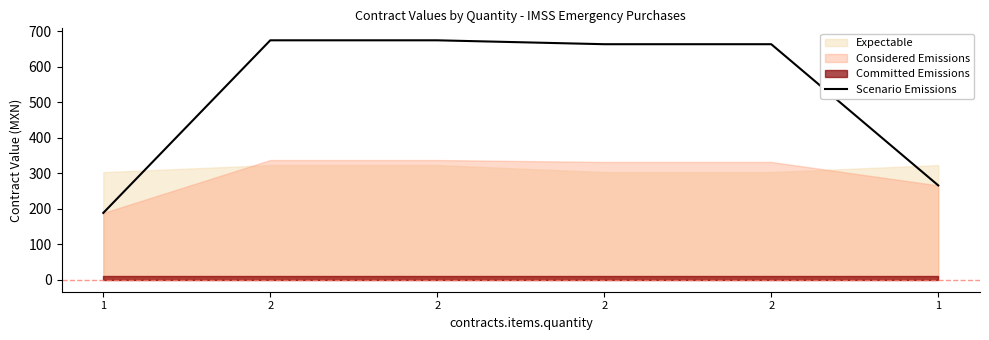

Reading left to right, list all the values displayed in this chart.

1=188.4	2=675.0	2=675.0	2=664.0	2=664.0	1=265.9